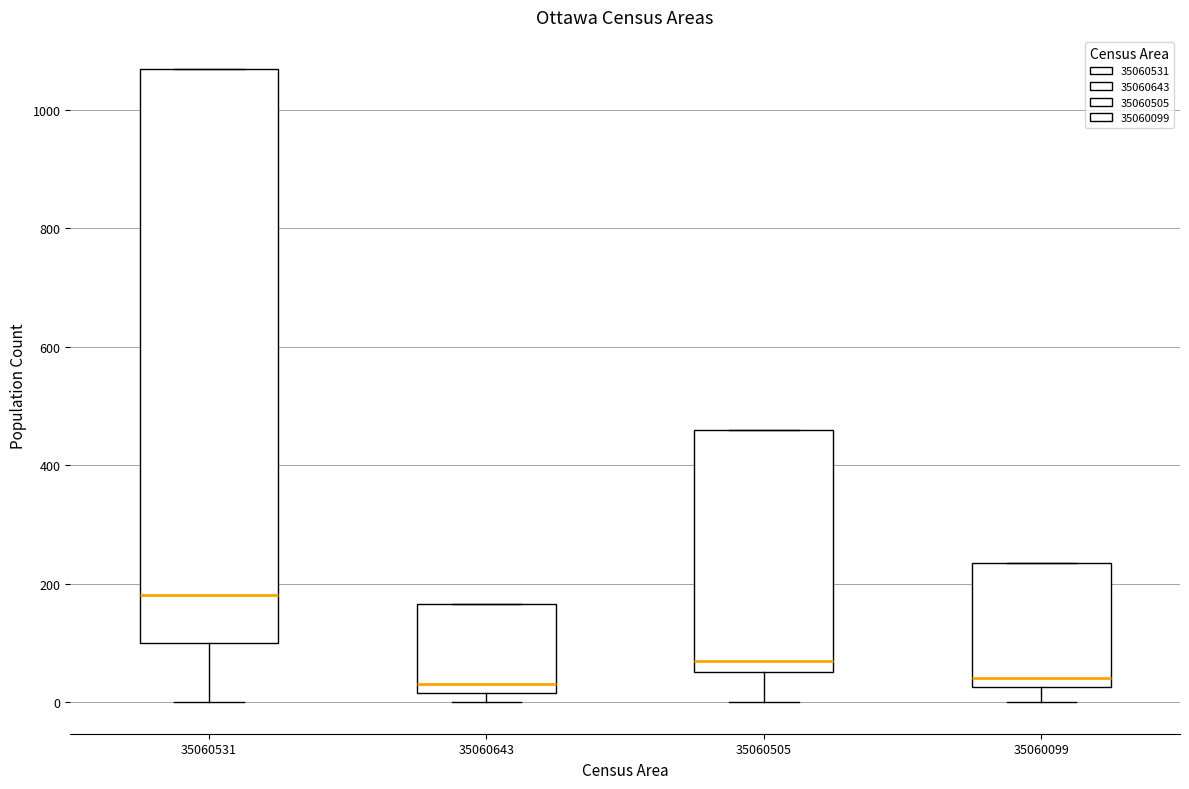

Where does the lower whisker of the box at x = 35060505 end on the y-axis? The values are not printed on the chart, so give them approximately, as read against the axis.

0